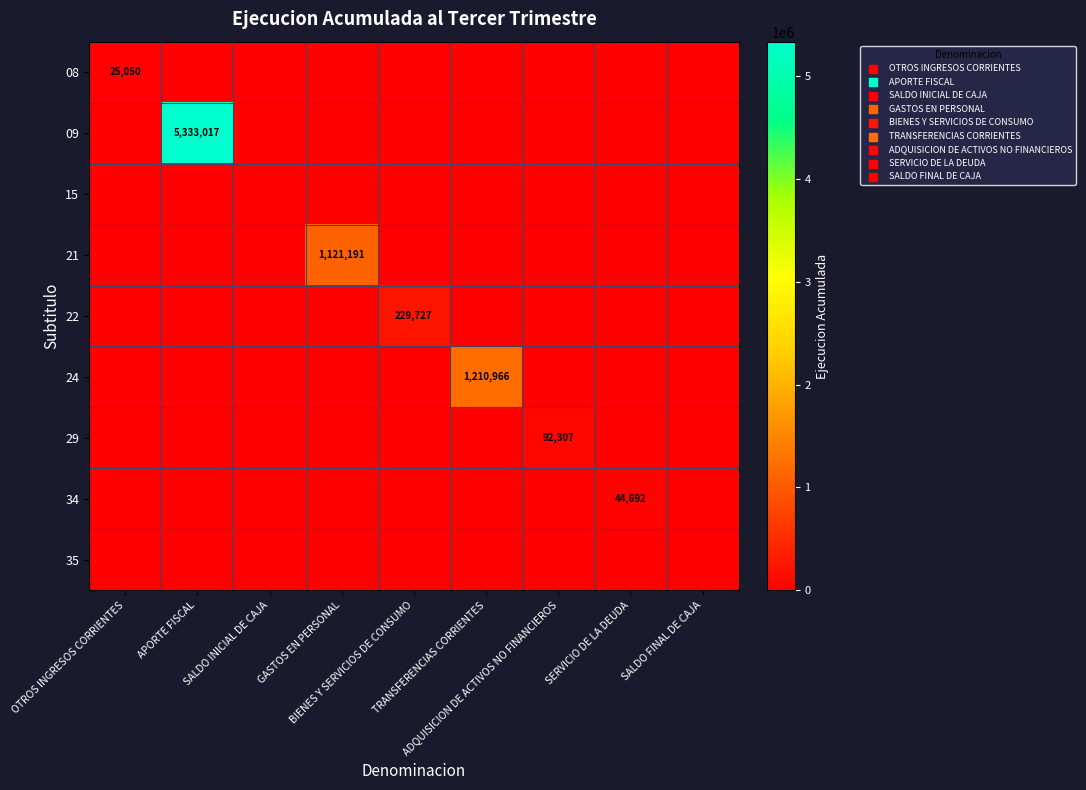

How many positive values does the 09 series have?

1